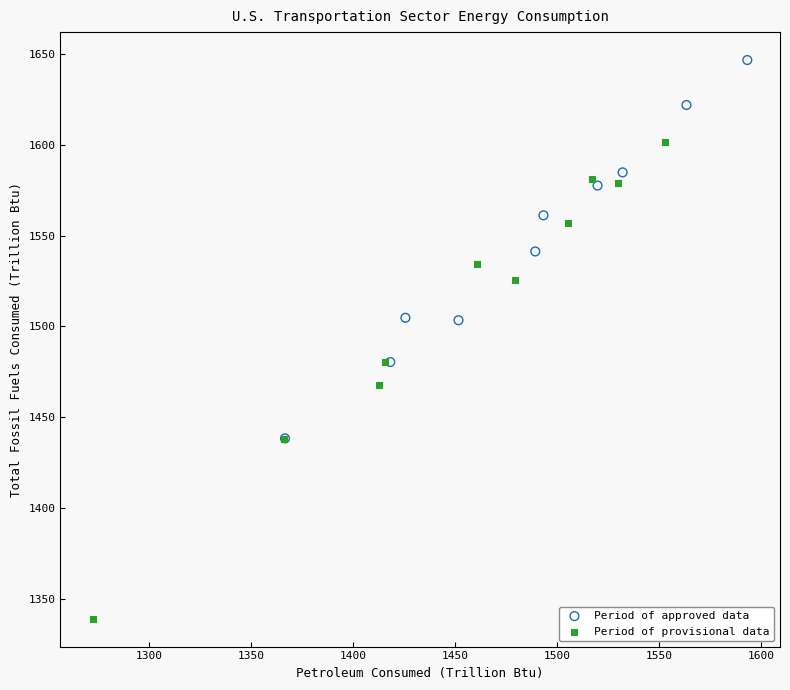

Which series reaches the minimum Y coordinate?

Period of provisional data